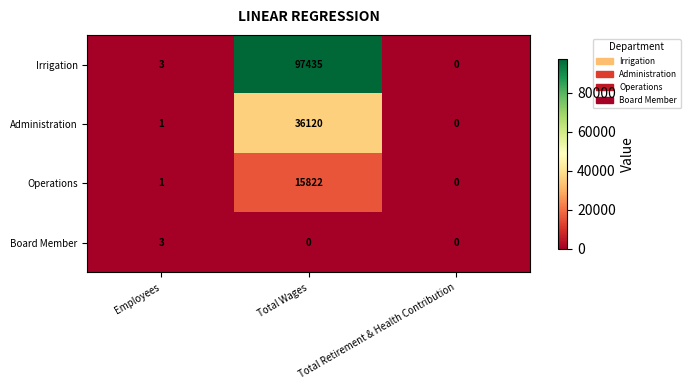

The value of Administration at Total Retirement & Health Contribution is 0. True or false?

True